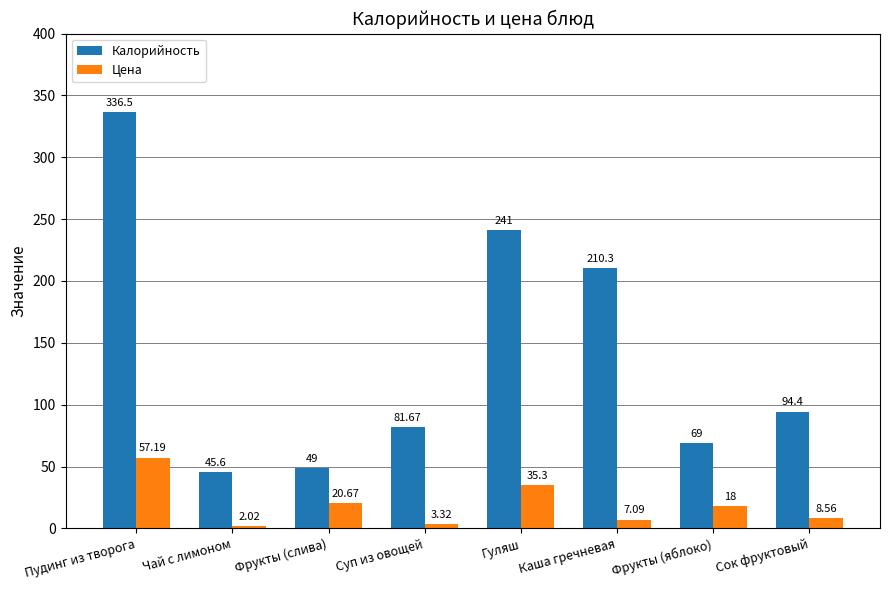

Which series has the widest spread of values?

Калорийность